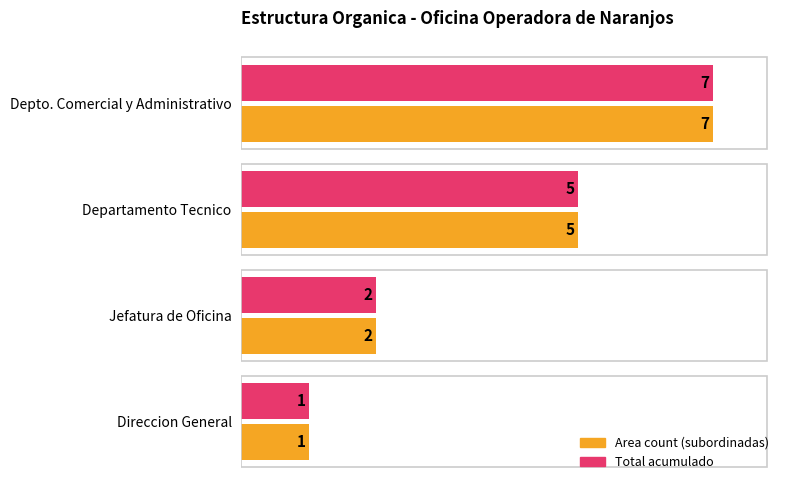

What is the maximum value shown in the chart?

7